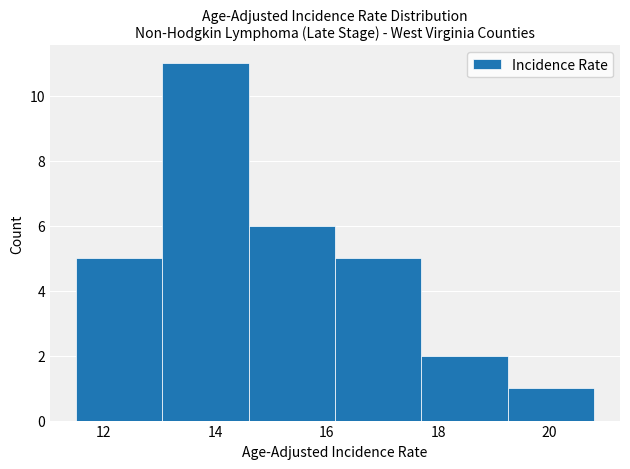

What is the height of the bar covering 13.05 to 14.60 on the x-axis? Neither the bar edges nor the heights are printed on the chart, so give them approximately, as read against the axes.

11